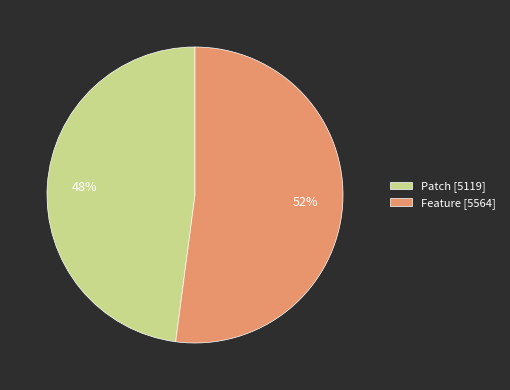

What is the smallest slice in the pie chart?

Patch